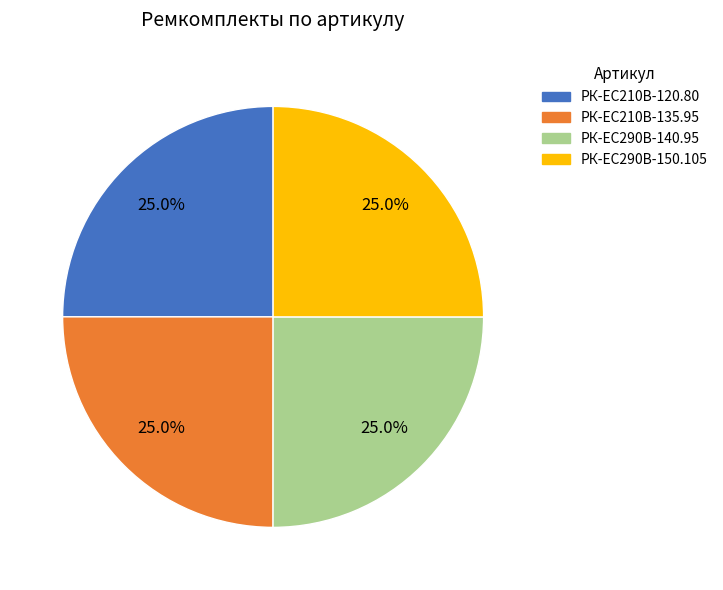

Count the number of slices in the pie.

4